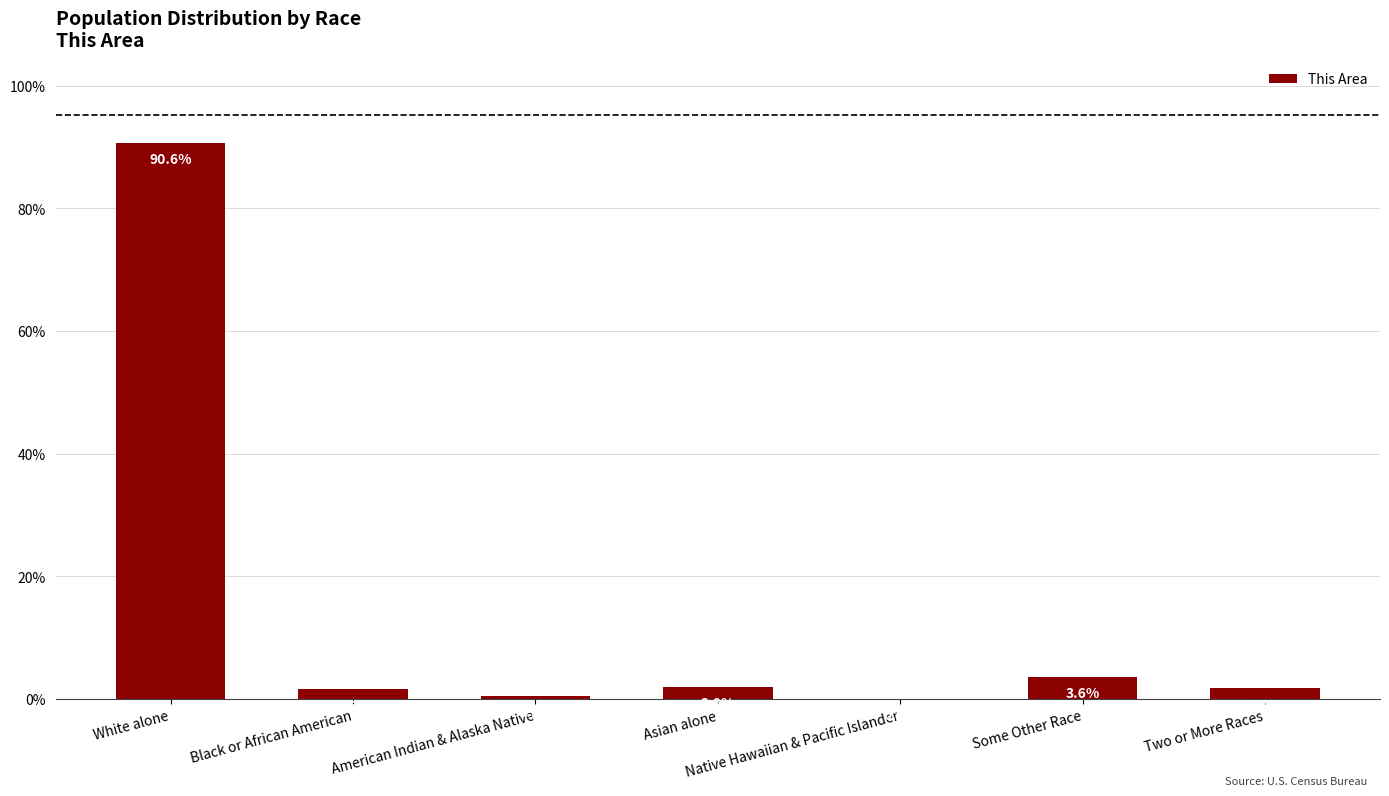

Between American Indian & Alaska Native and Some Other Race, which is larger?

Some Other Race